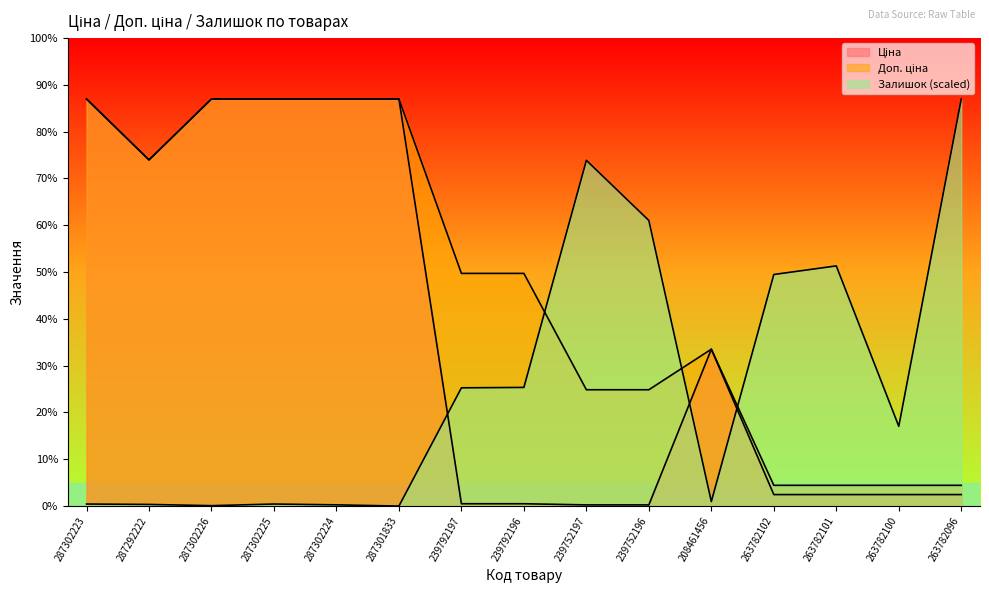

The value of Залишок at 239752196 is 14005.0. True or false?

True